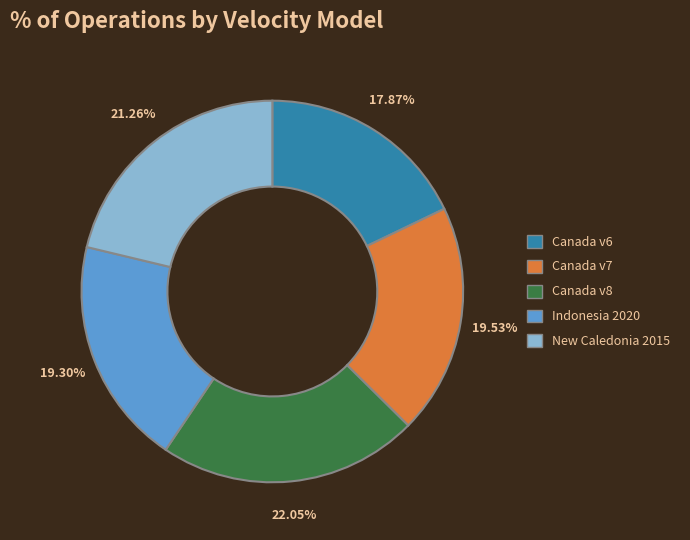

Is there any slice that represents more than half of the pie?

No